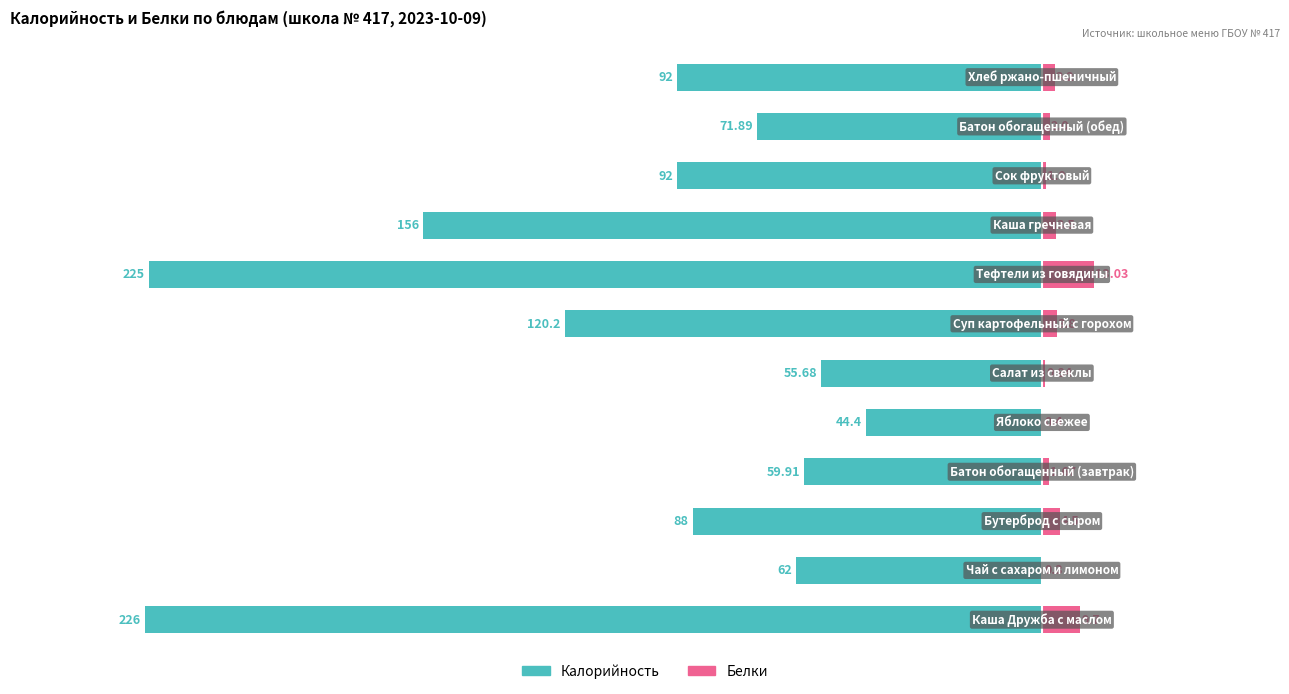

Reading left to right, list all the values displayed in this chart.

Калорийность: -226.0	-62.0	-88.0	-59.9	-44.4	-55.7	-120.2	-225.0	-156.0	-92.0	-71.9	-92.0
Белки: 9.7	0.3	4.5	1.7	0.4	0.8	3.8	13.0	3.5	1.0	2.0	3.2